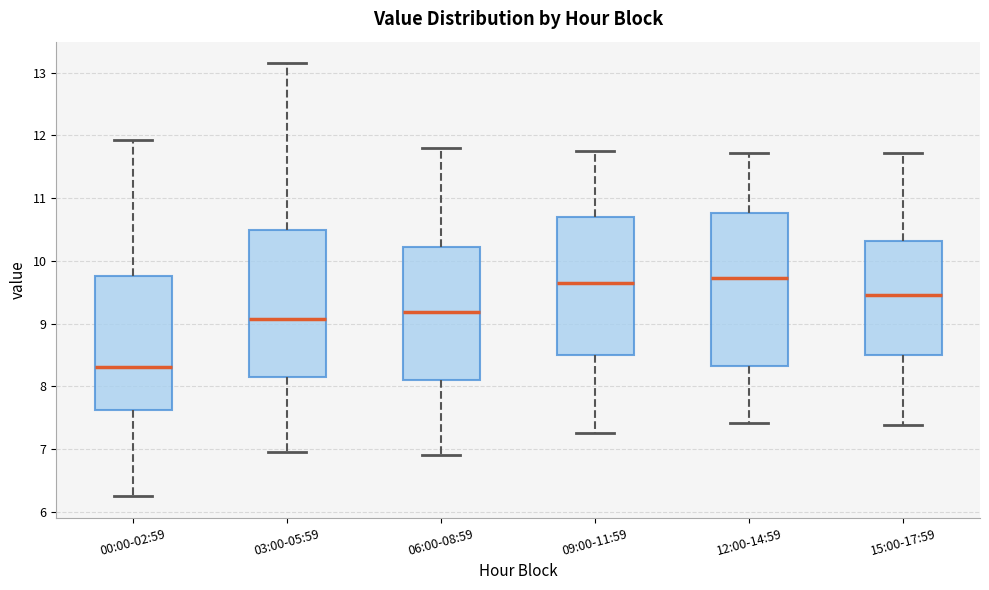

Reading left to right, read every box against the y-axis: the position of its median line, the range the box covers, and the ends of its whiskers. The values are not printed on the chart, so give them approximately, as read against the axis.

00:00-02:59: median 8.3, box 7.6 to 9.8, whiskers 6.3 to 11.9
03:00-05:59: median 9.1, box 8.2 to 10.5, whiskers 7.0 to 13.2
06:00-08:59: median 9.2, box 8.1 to 10.2, whiskers 6.9 to 11.8
09:00-11:59: median 9.7, box 8.5 to 10.7, whiskers 7.3 to 11.8
12:00-14:59: median 9.7, box 8.3 to 10.8, whiskers 7.4 to 11.7
15:00-17:59: median 9.5, box 8.5 to 10.3, whiskers 7.4 to 11.7